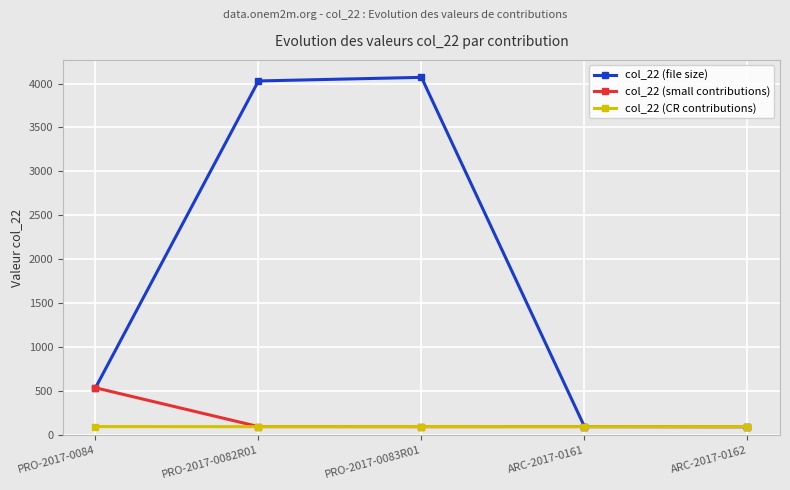

Count the number of categories in the chart.

5